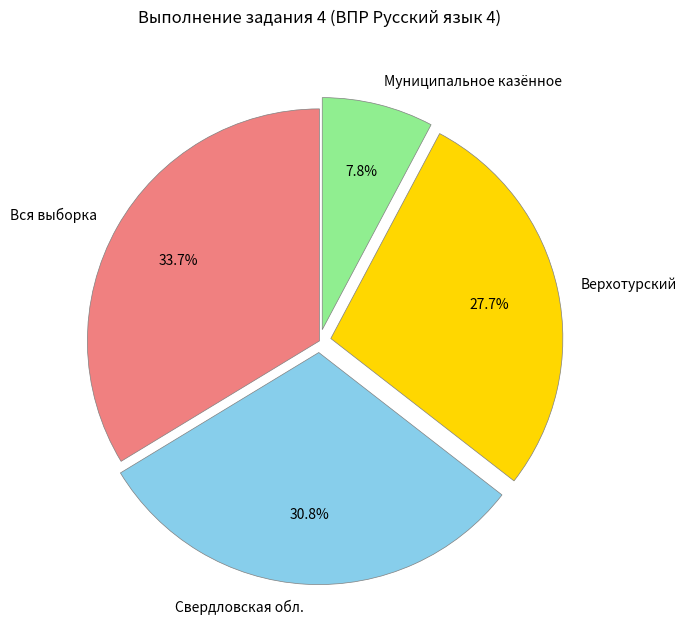

Is there any slice that represents more than half of the pie?

No